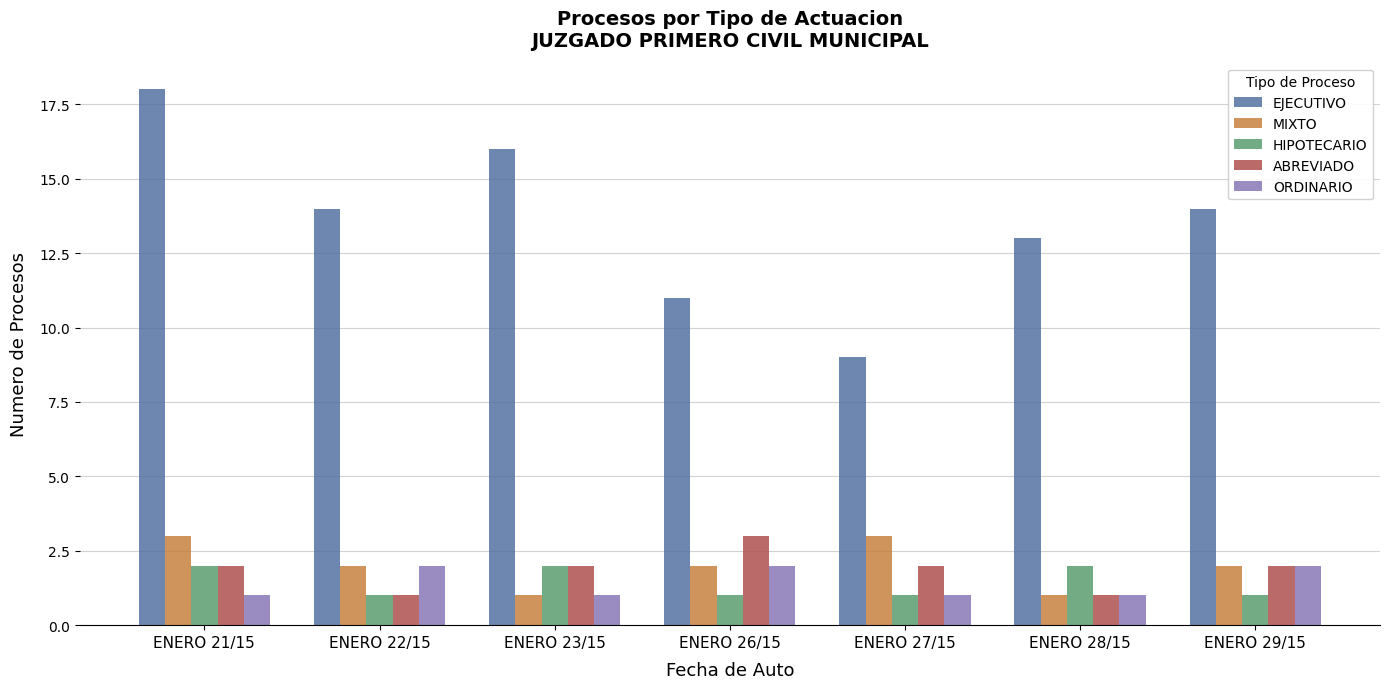

Between ENERO 21/15 and ENERO 29/15, which series saw the biggest shift?

EJECUTIVO